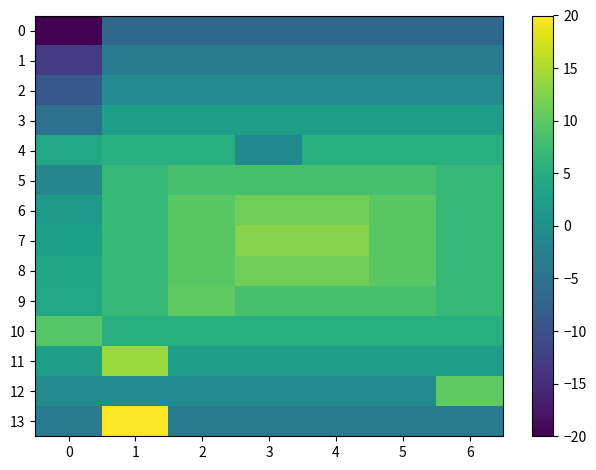

At which category is the sum across all series the highest?

1